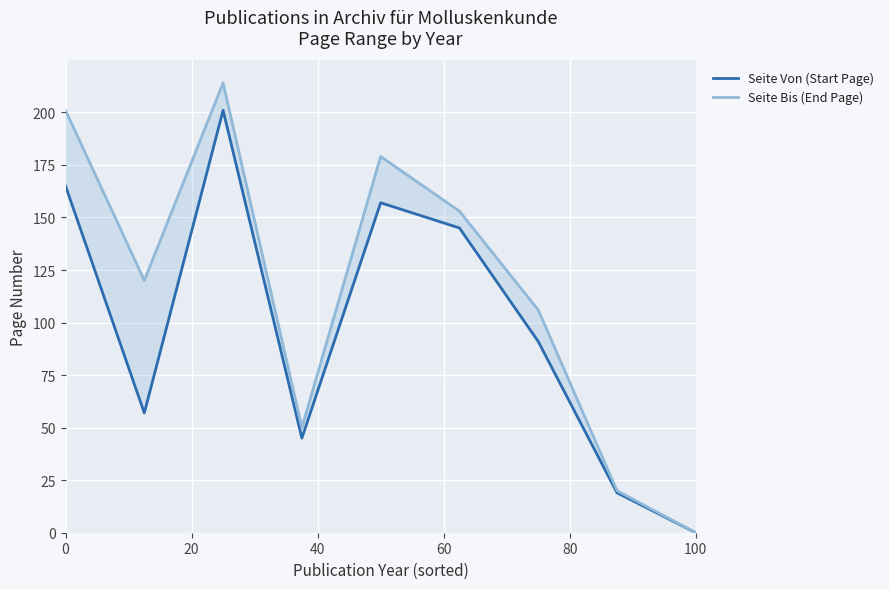

True or false: Seite Von (Start Page) has a value of 75 at 0.

False